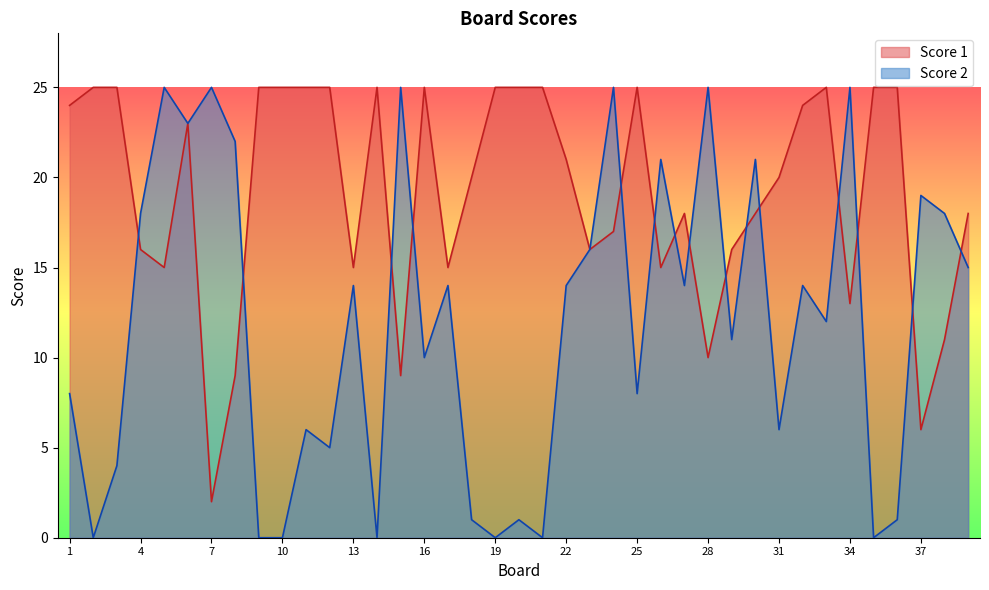

What is the value of the Score 1 point at the 8th from the left?

9